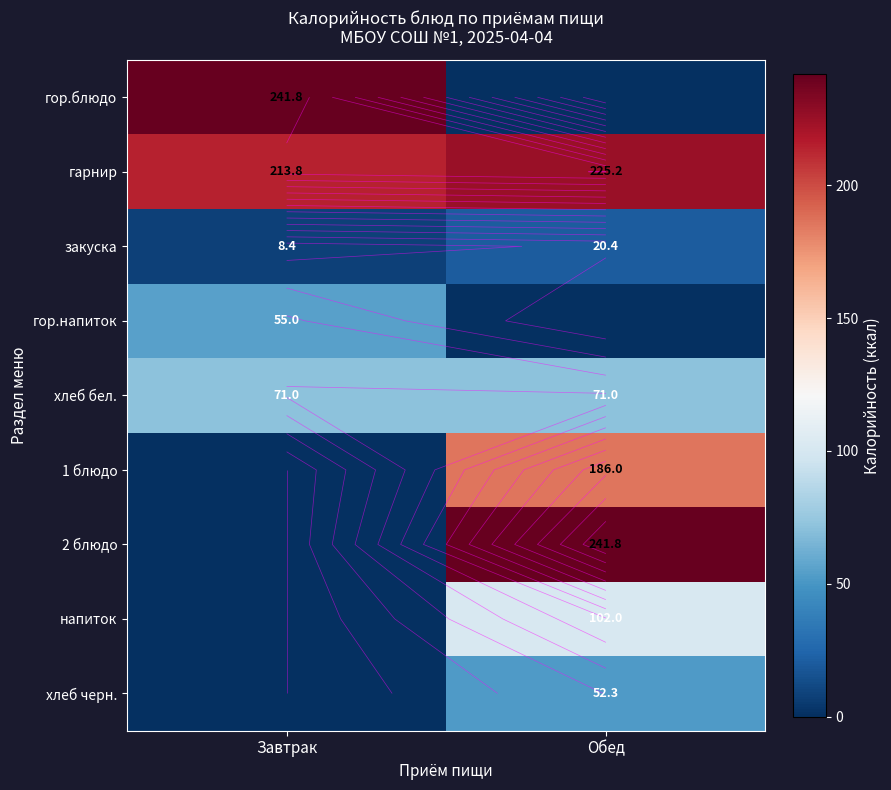

At which label does хлеб бел. reach its minimum?

Завтрак